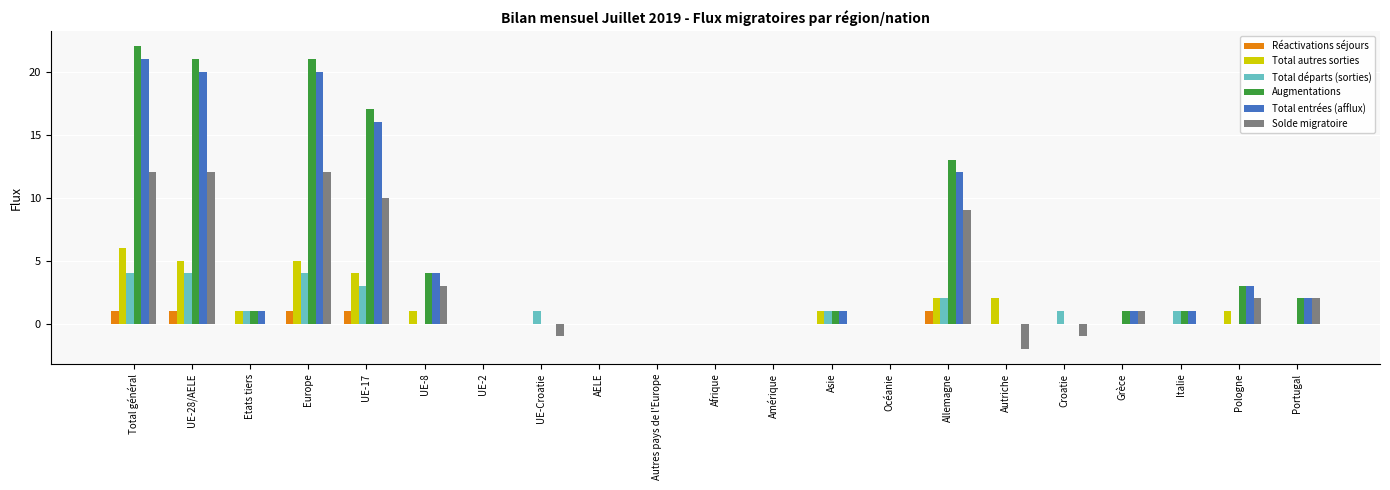

The value of Réactivations séjours at Portugal is 0. True or false?

True